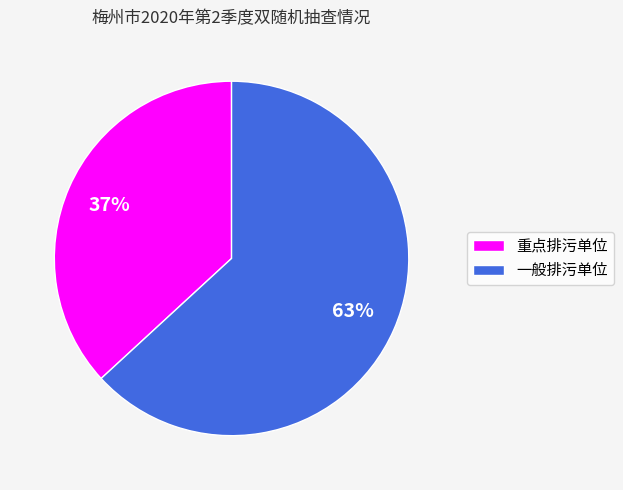

True or false: 一般排污单位 accounts for 74% of the total.

False